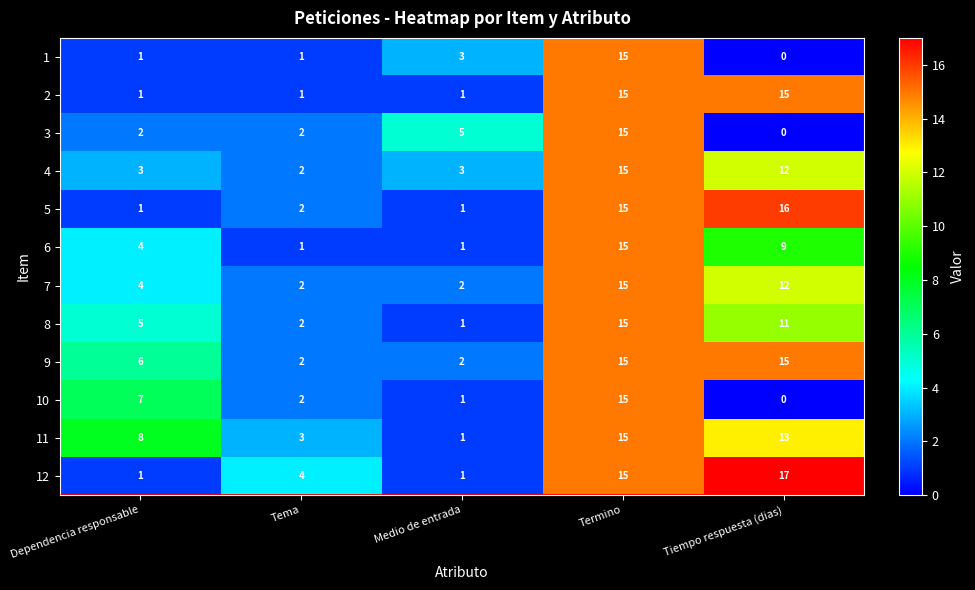

What is the sum of all 12 values?

38